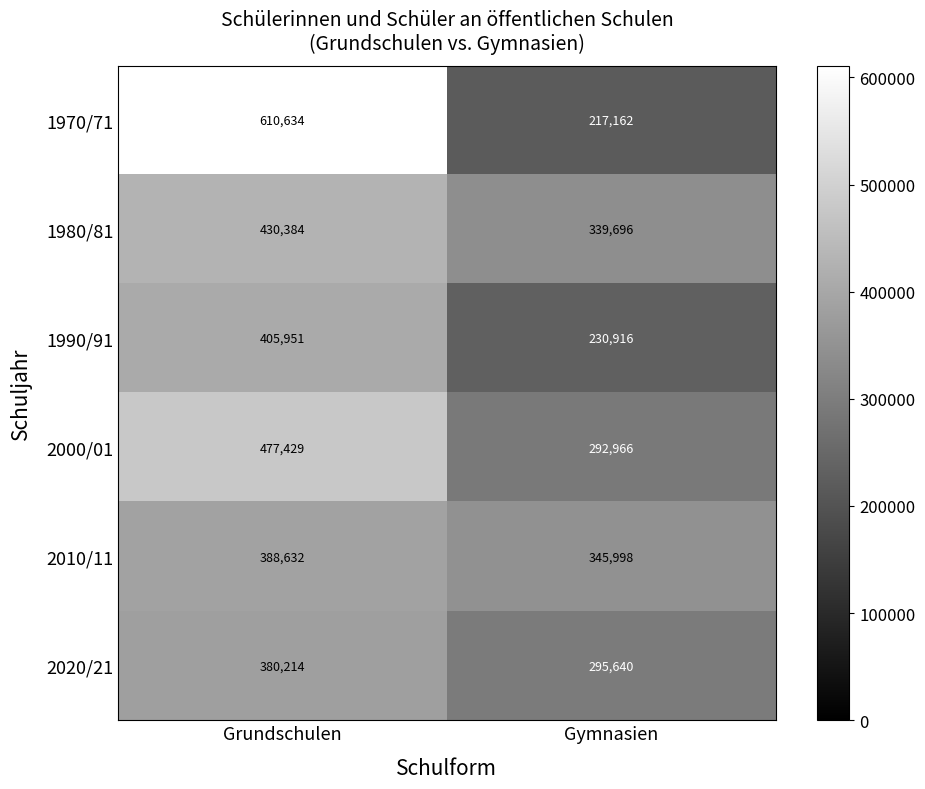

What is the spread (max minus min) of values at Grundschulen?

230420